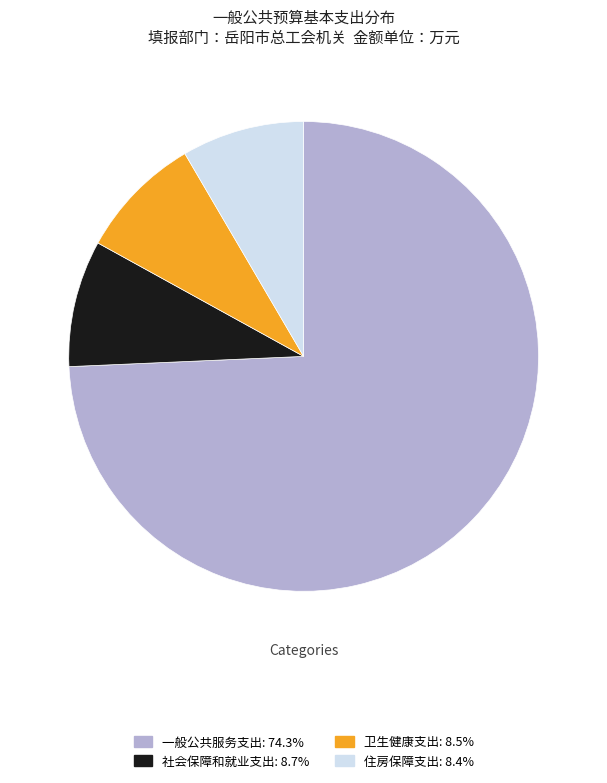

Does 一般公共服务支出 represent more than half of the total?

Yes